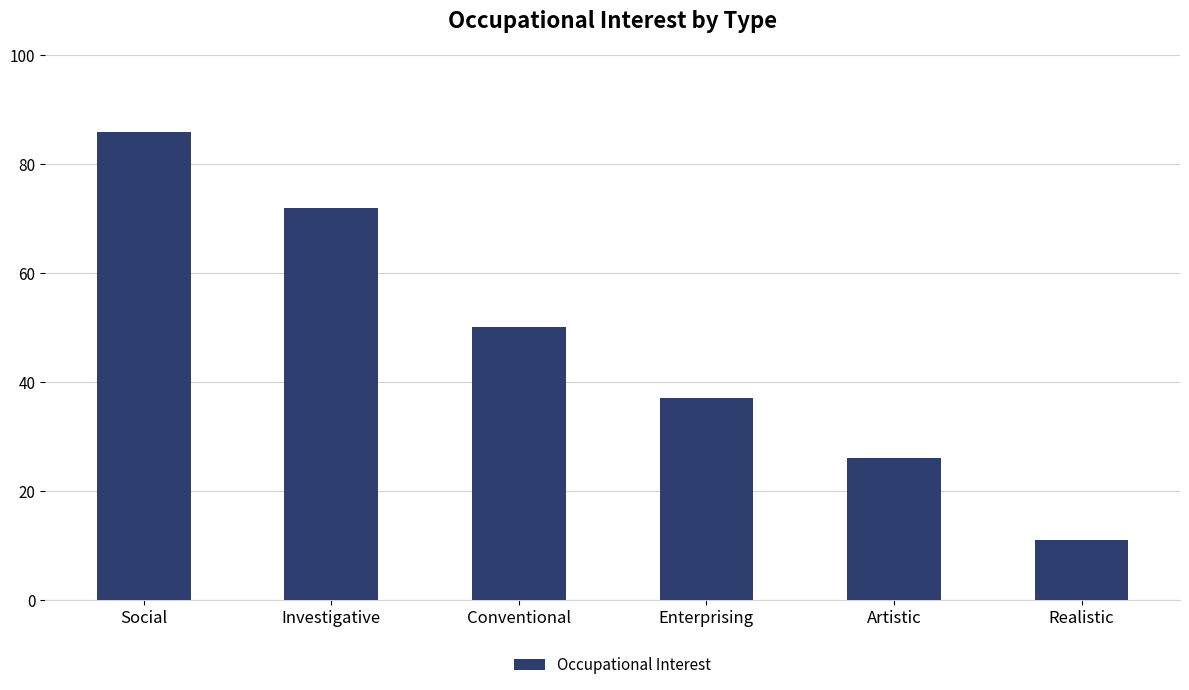

Which label corresponds to the smallest value in the chart?

Realistic